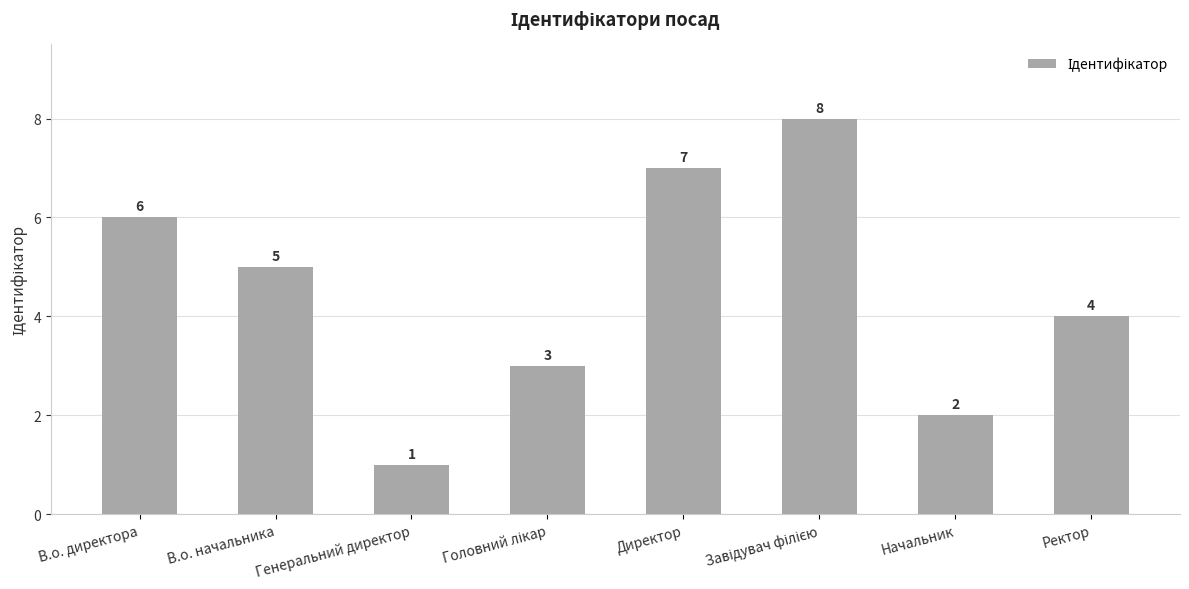

What is the label of the 3rd bar from the left?

Генеральний директор